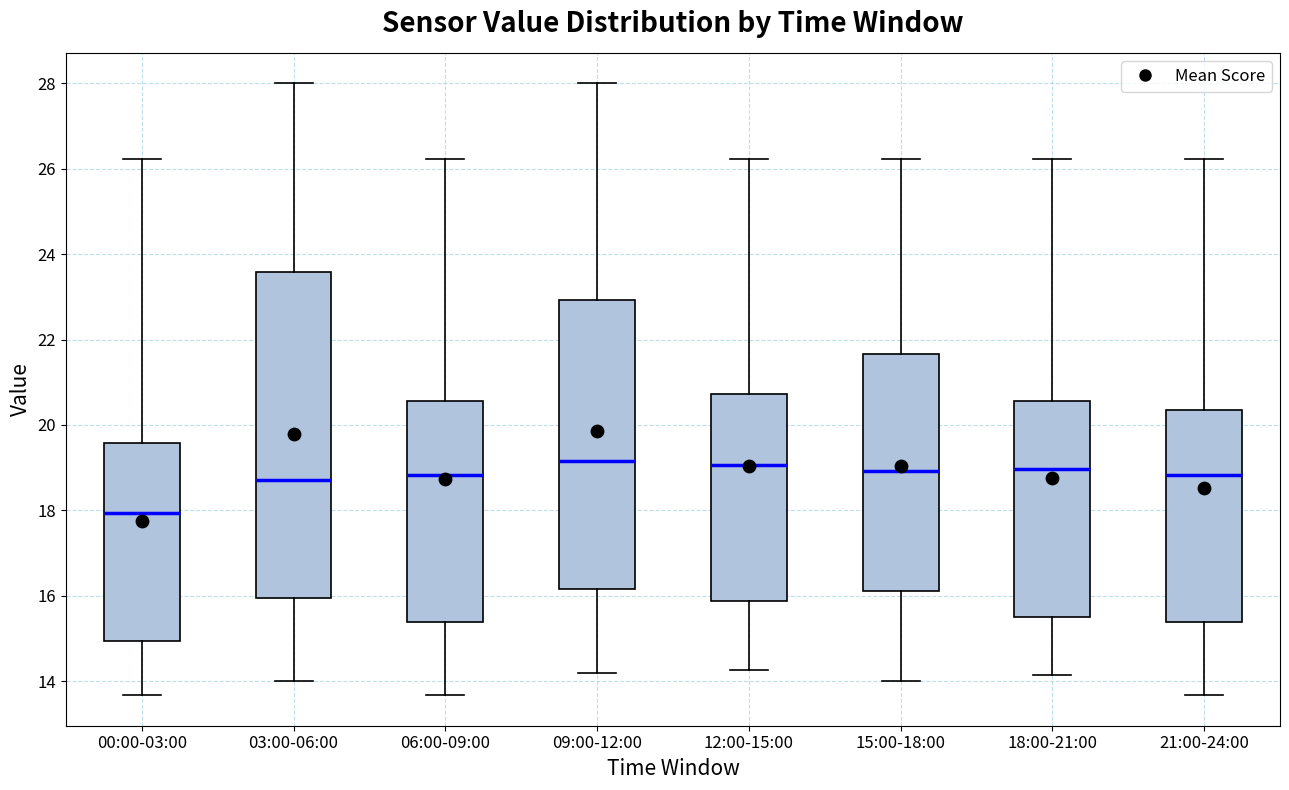

Which box is the tallest, from its lower edge to its upper edge?

03:00-06:00